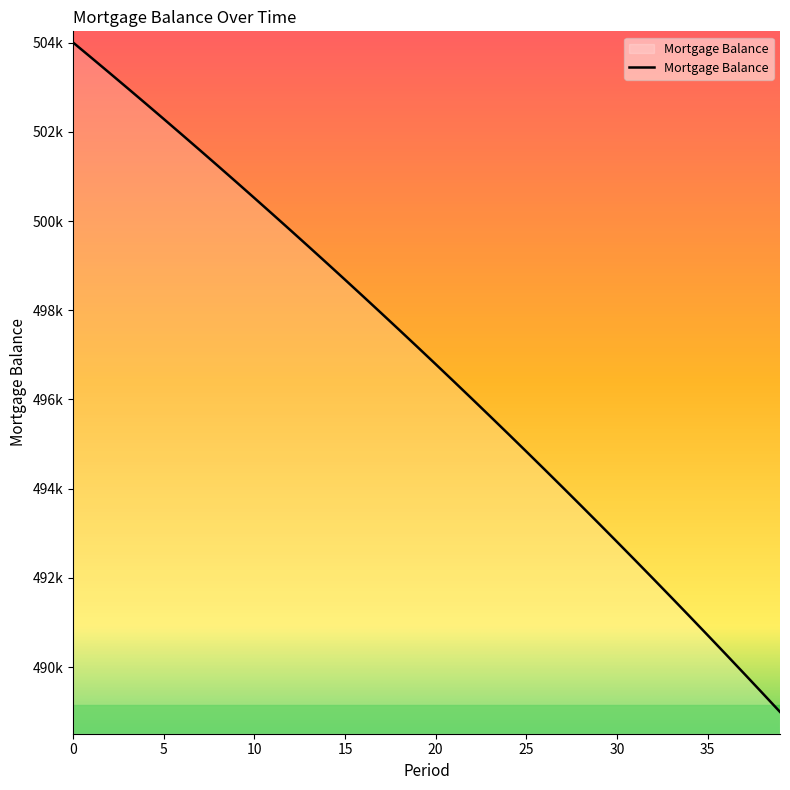

Does the chart display data point markers on the line(s)?

No